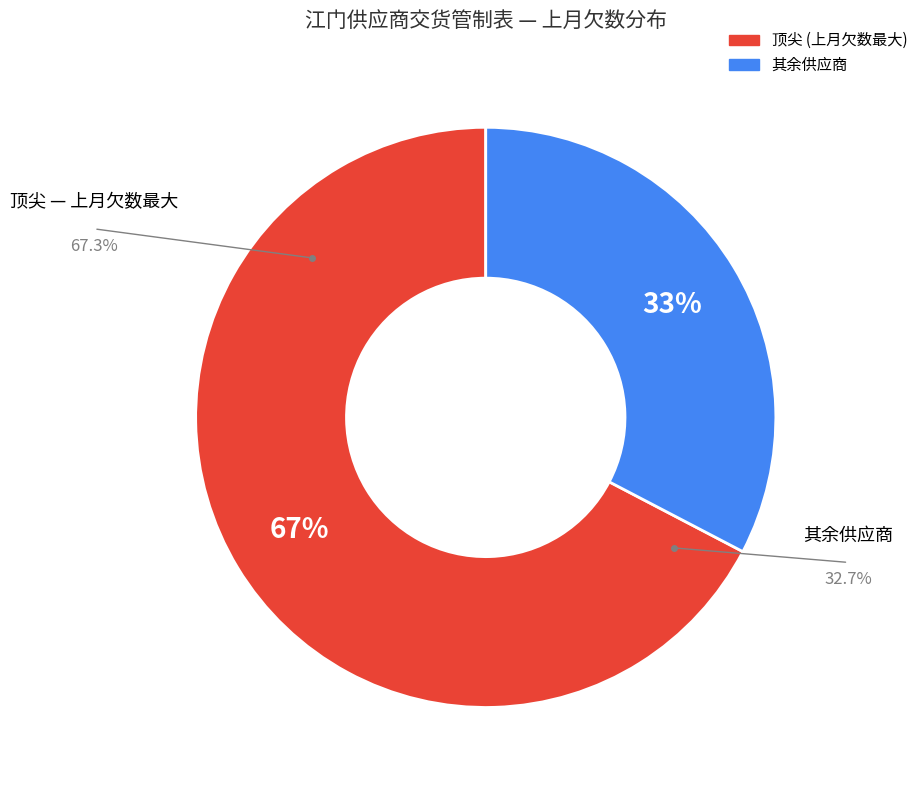

Is there any slice that represents more than half of the pie?

Yes